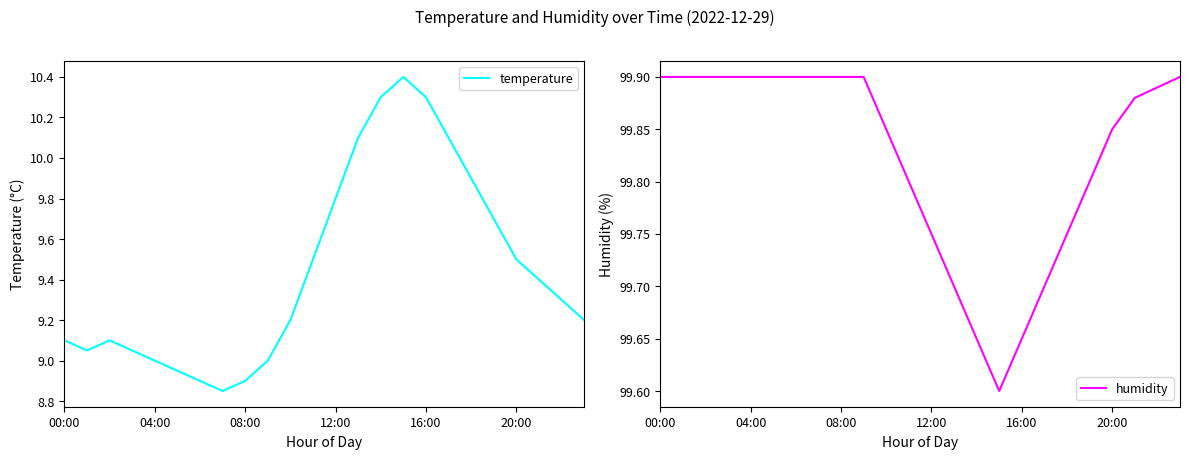

Is it true that temperature equals 10.1 at 13?

True